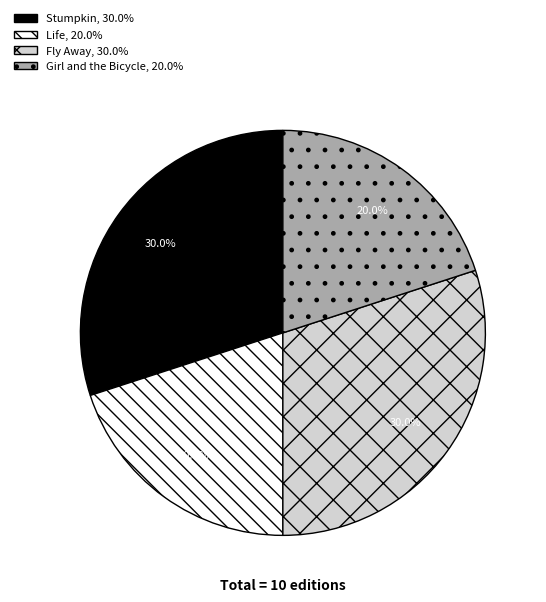

What portion of the pie excludes Fly Away?

70.0%